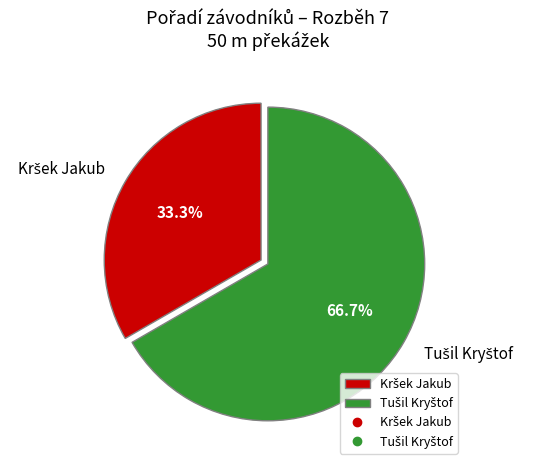

To the nearest percent, what is the combined percentage of Kršek Jakub and Tušil Kryštof?

100%